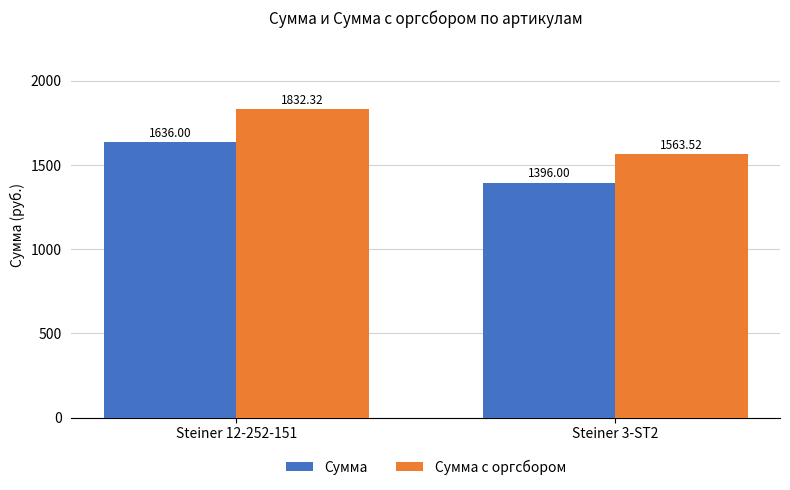

At which category is the sum across all series the highest?

Steiner 12-252-151